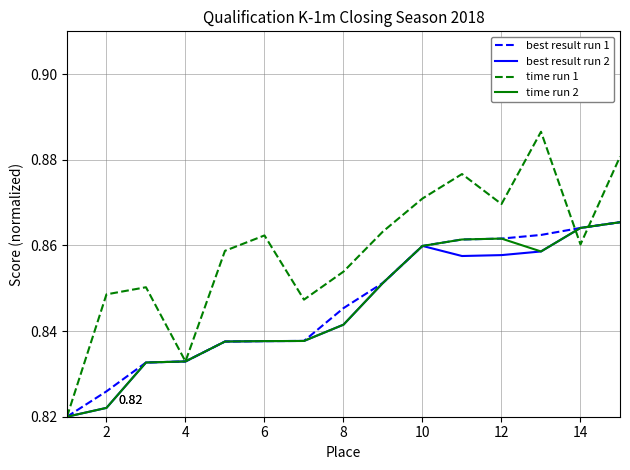

Which series has the largest total across all categories?

time run 1